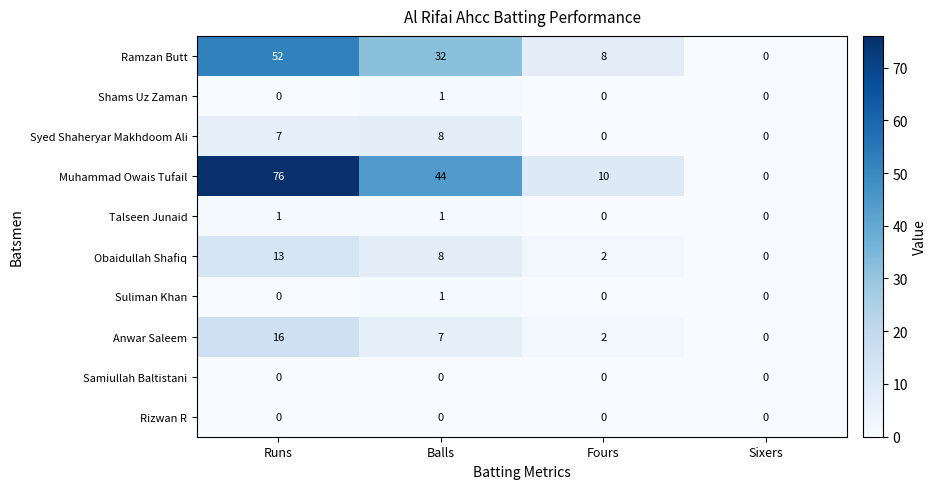

How many data points does each series have?

4